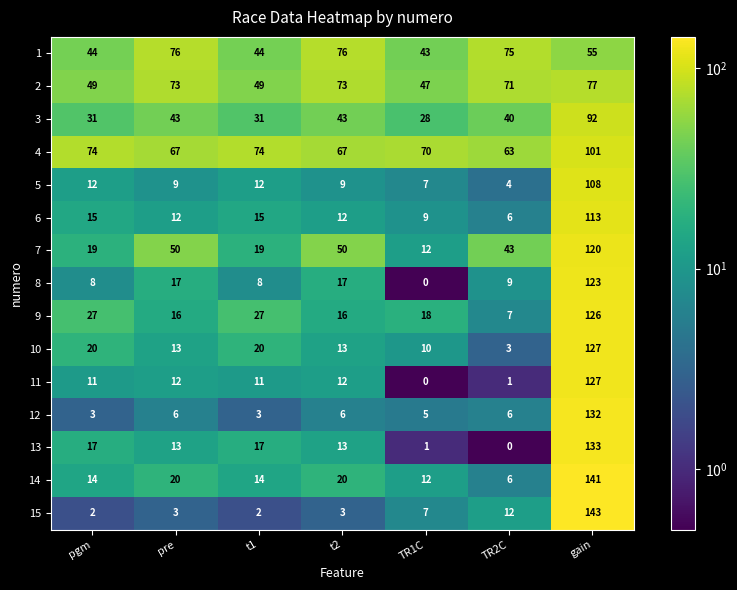

Where does the 3 series first go above 40?

pre